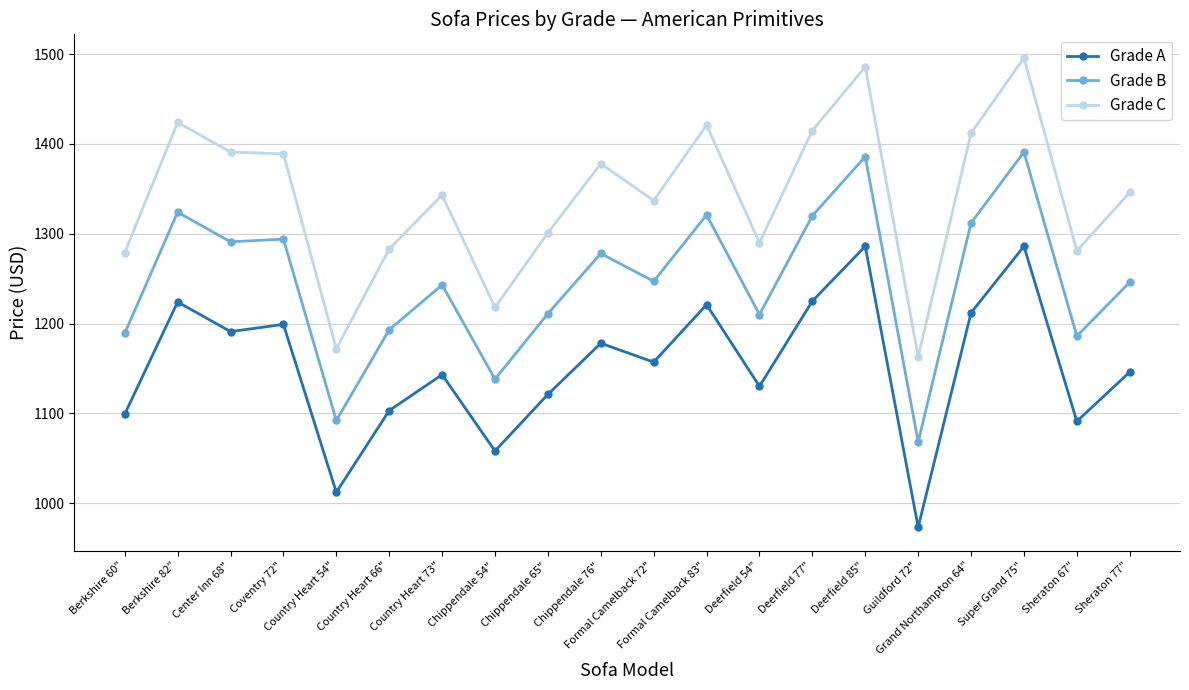

Is the value of Grade B at Formal Camelback 83" greater than the value of Grade A at Country Heart 73"?

Yes